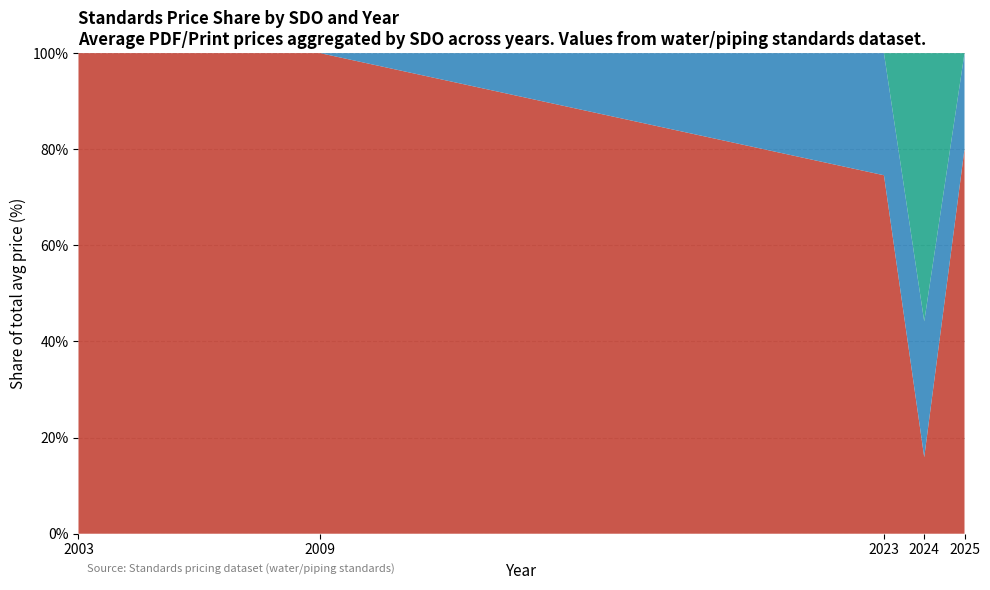

What is the total value across all series at 2003?

100.0